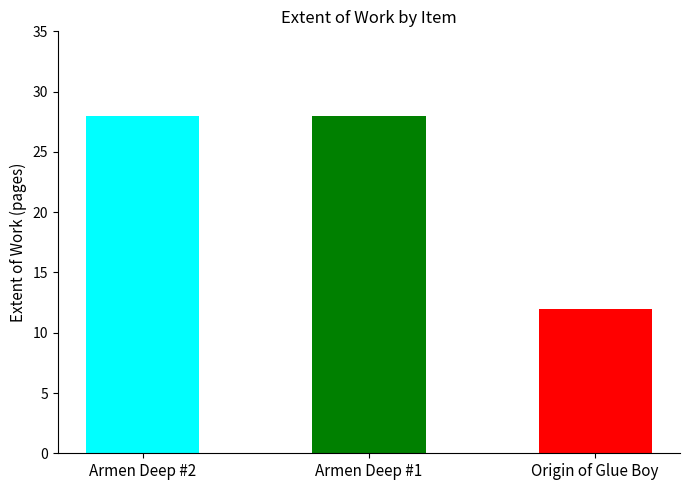

Count the values in the range 12 to 28.

3